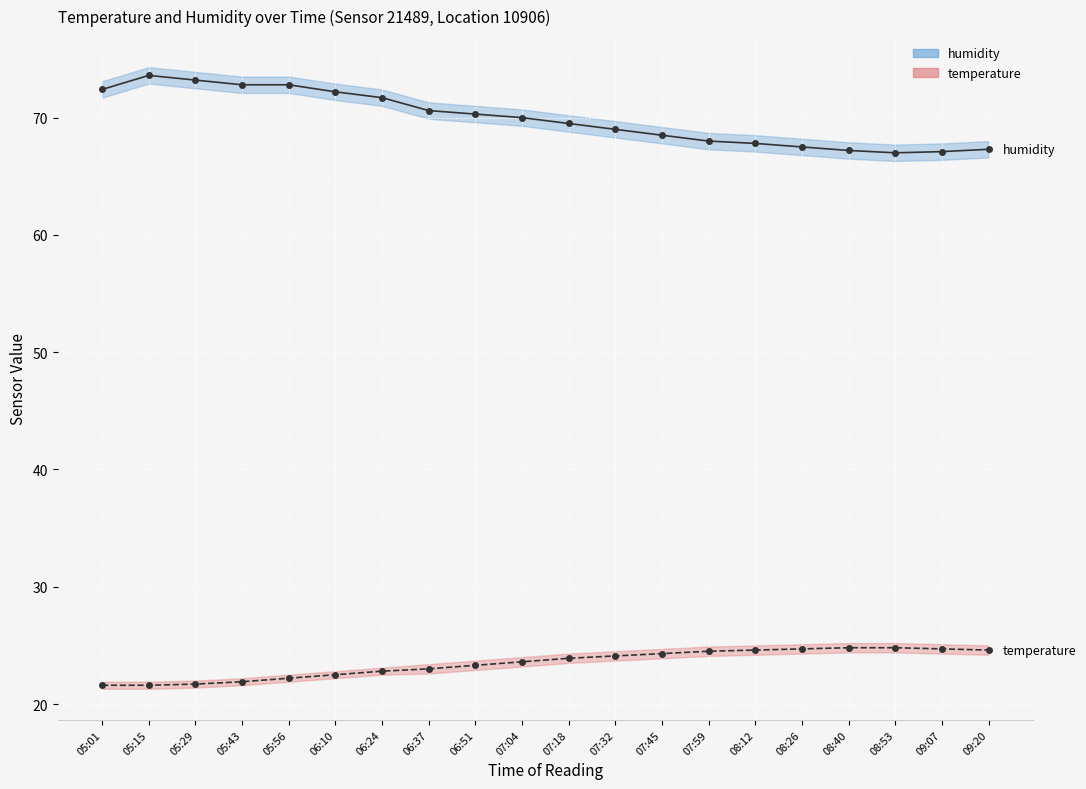

Which series has the largest total across all categories?

humidity